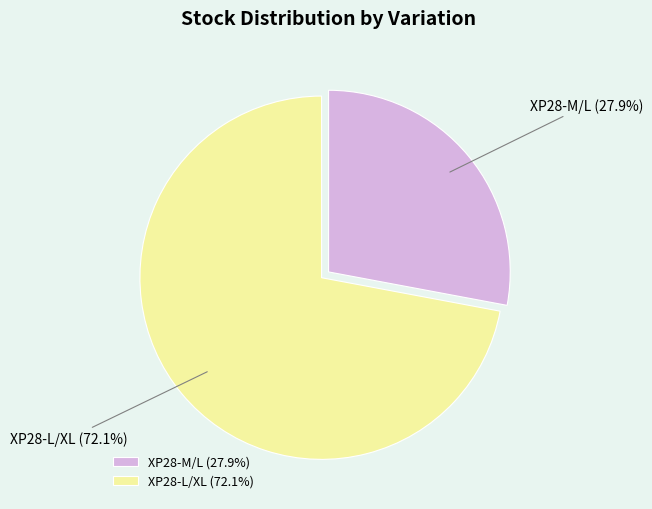

Which has a higher value, XP28-M/L or XP28-L/XL?

XP28-L/XL